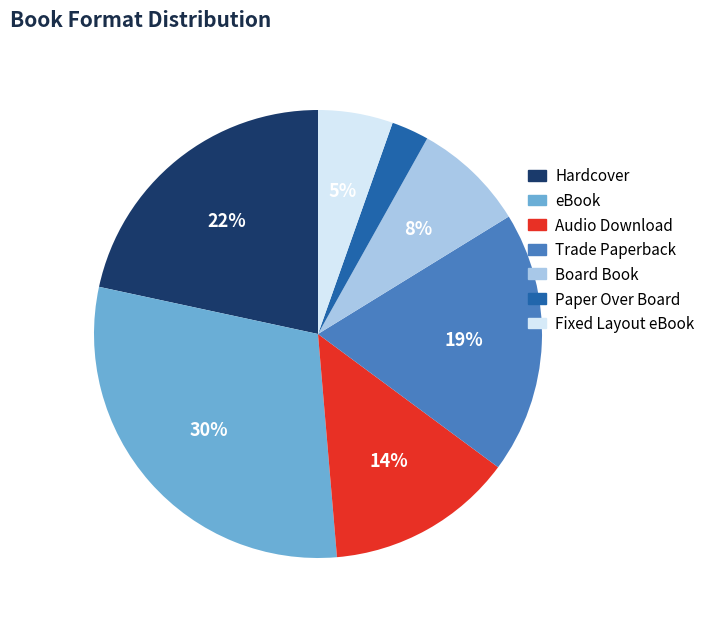

True or false: Board Book accounts for 1% of the total.

False